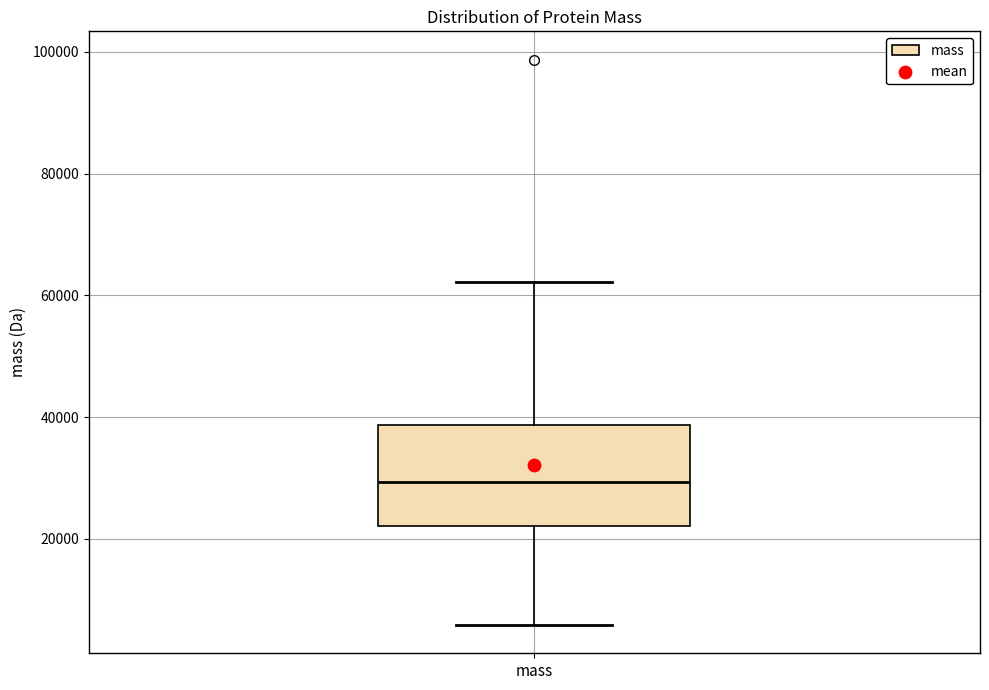

Transcribe this box plot: give where the median line is, the range the box spans, and where the two whiskers end, as read against the y-axis. The values are not printed on the chart, so give them approximately, as read against the axis.

median 30000, box 22000 to 38000, whiskers 6000 to 62000